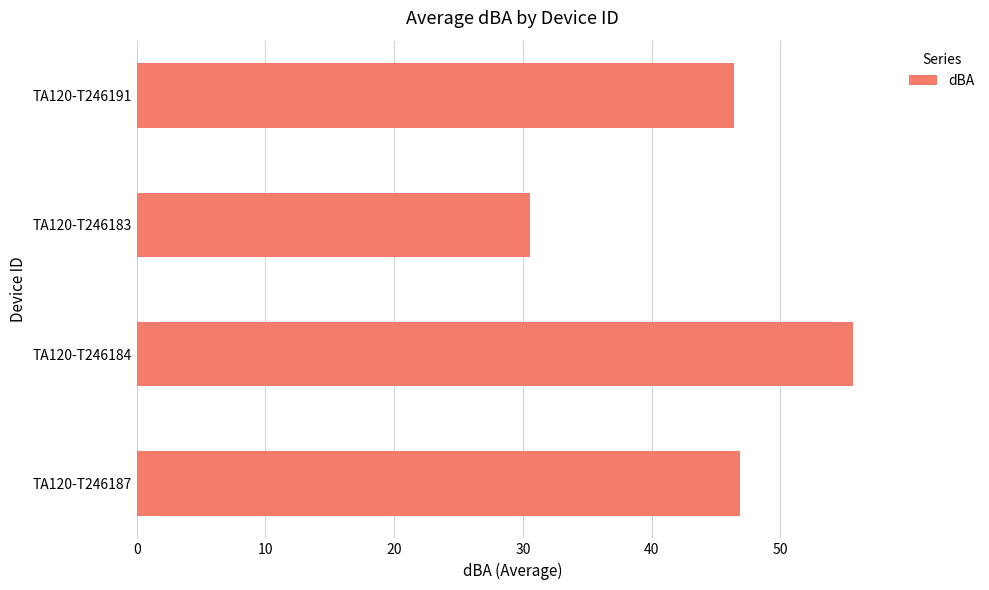

What is the smallest value displayed?

30.6